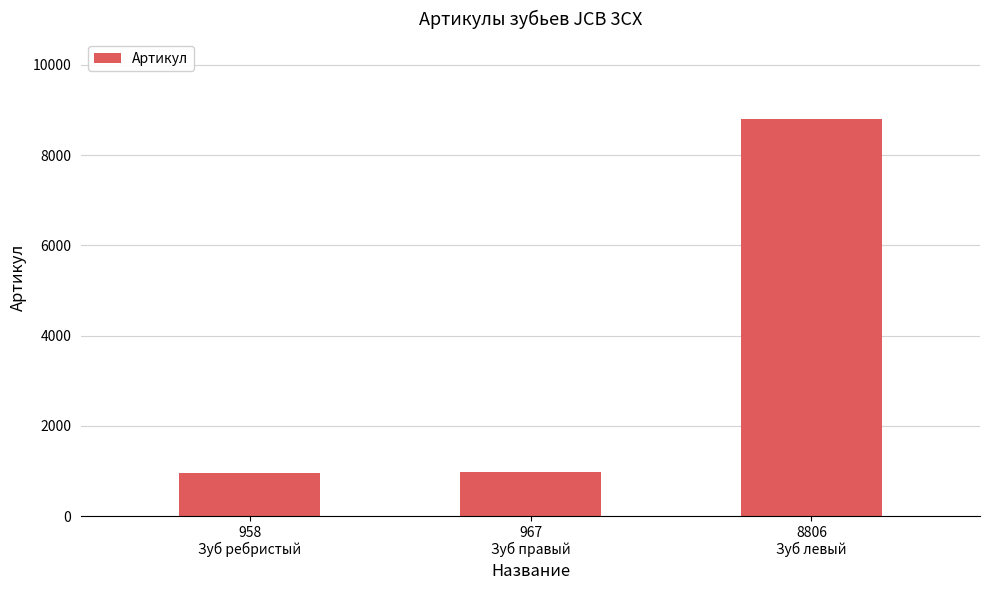

What is the label of the 2nd bar from the left?

967
Зуб правый